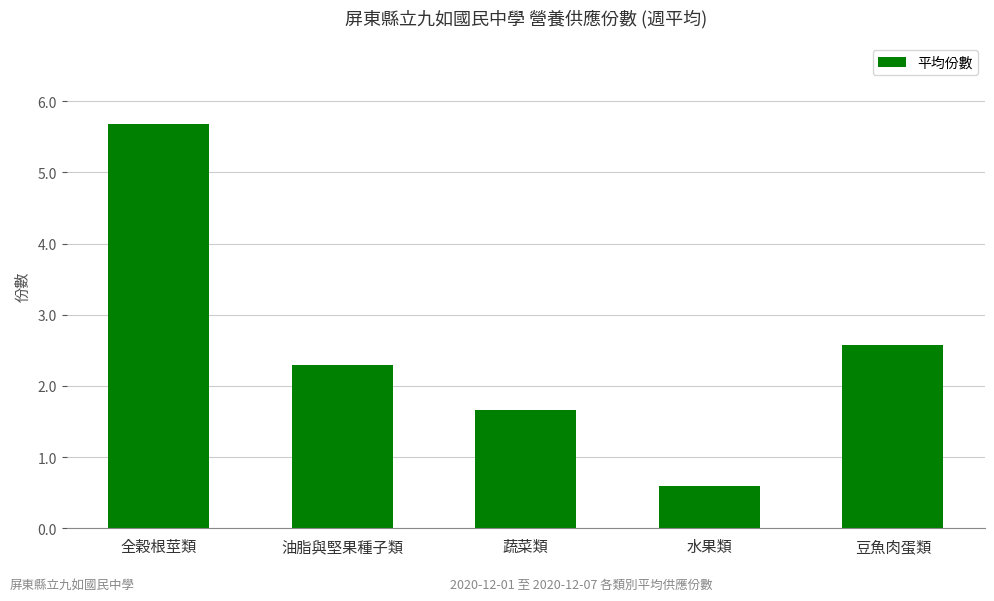

What is the minimum value shown in the chart?

0.6